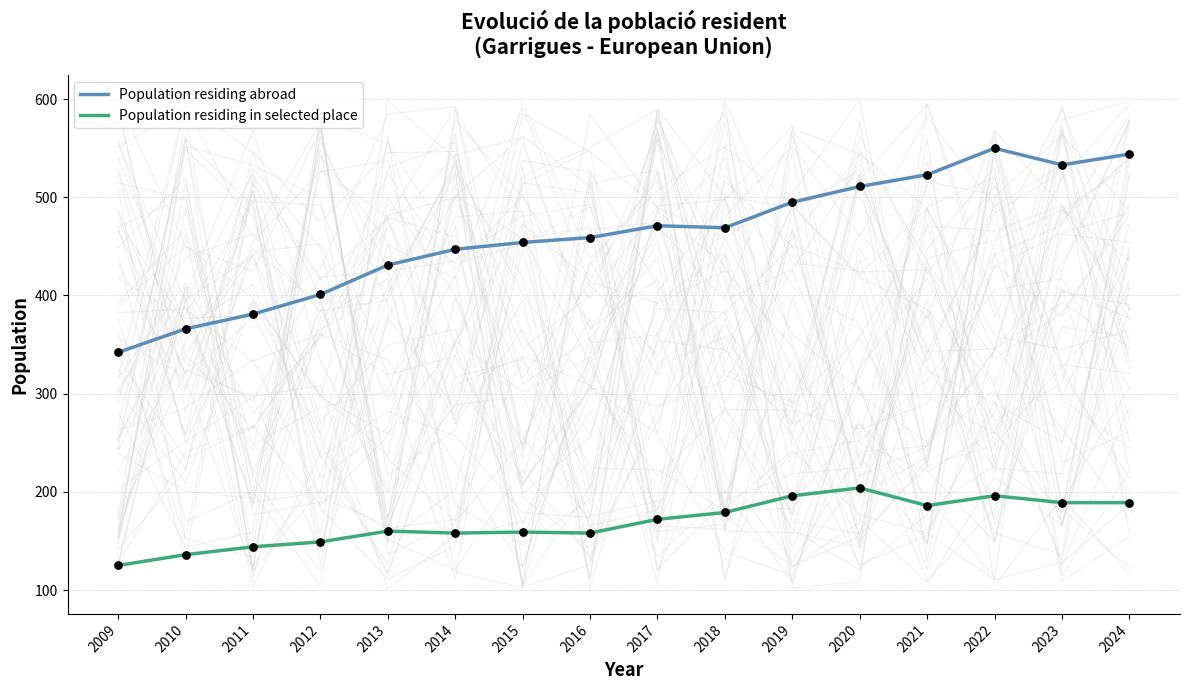

Is the value of Population residing in selected place at 2020 greater than the value of Population residing abroad at 2022?

No